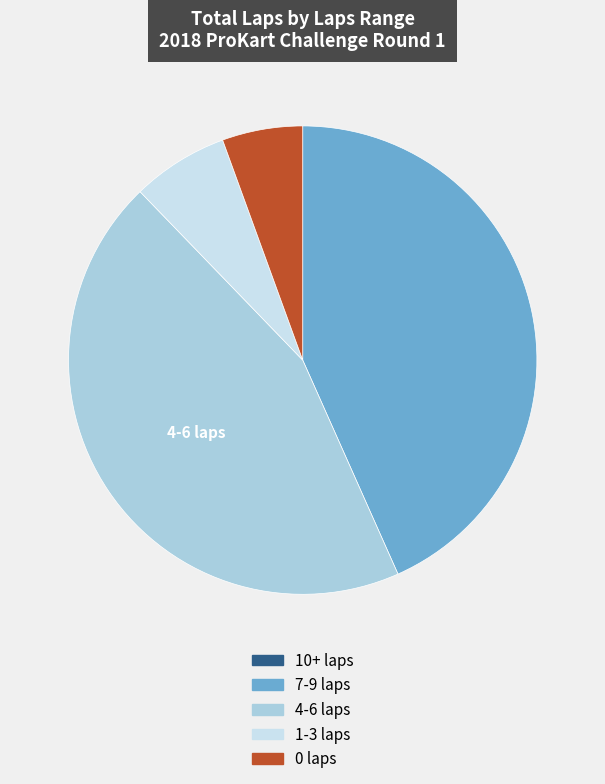

Is there any slice that represents more than half of the pie?

No